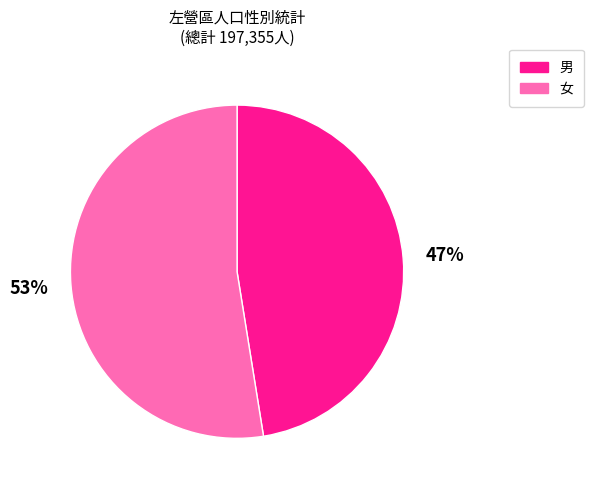

Is it true that 女 is 53% of the pie?

True